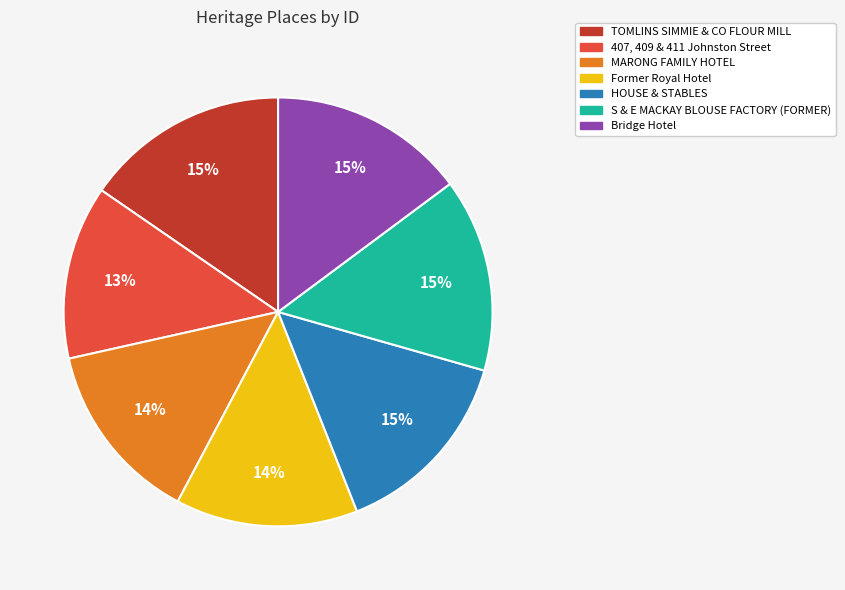

The HOUSE & STABLES slice represents 22% of the pie. True or false?

False